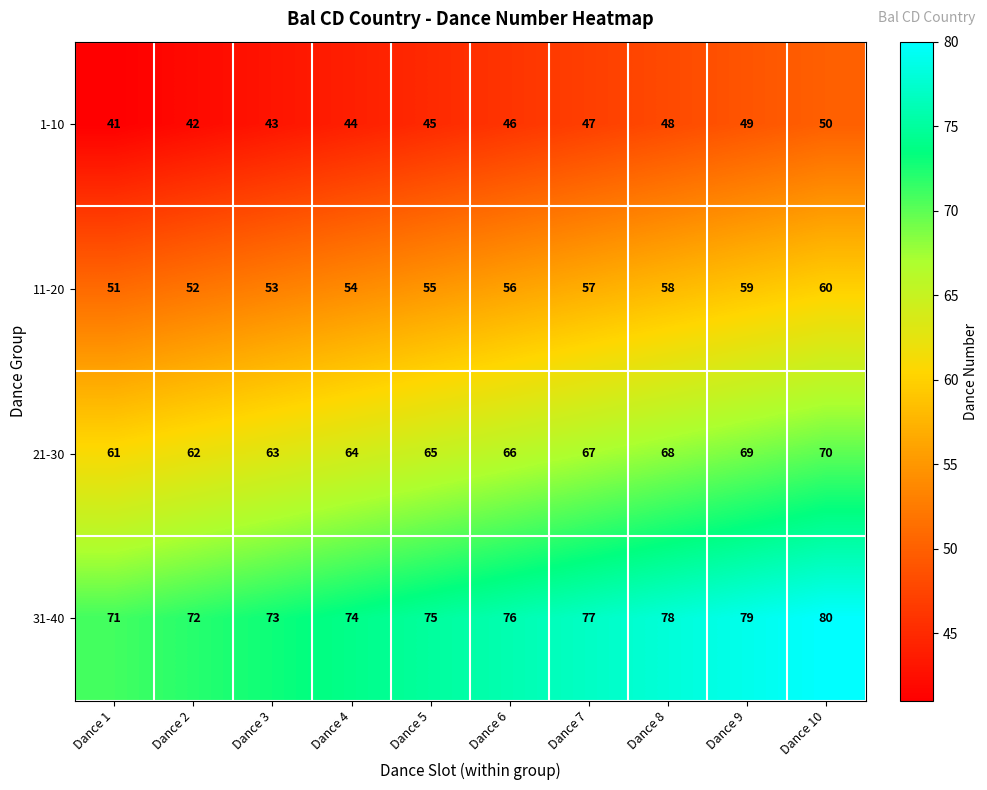

What is the approximate value of 21-30 at Dance 1?

61